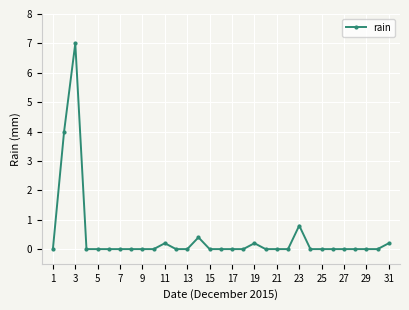

What is the value of the 3rd point from the left?

7.0